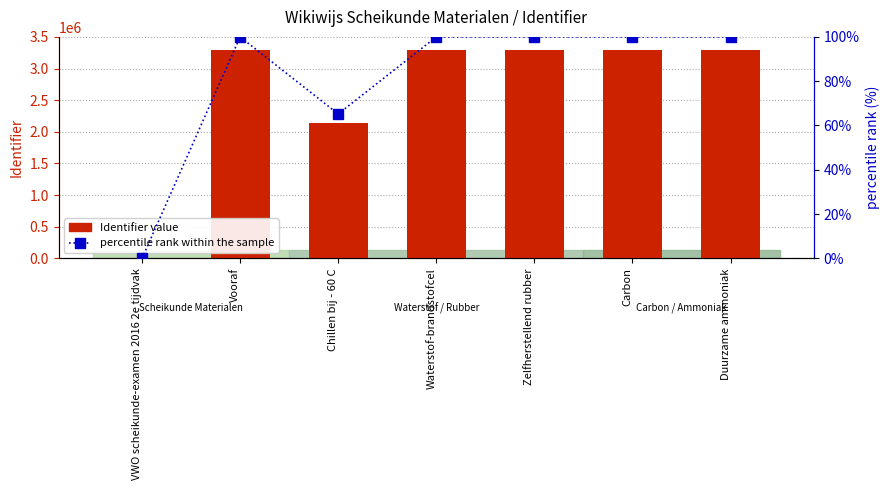

The value of Identifier at Vooraf is 3288903.0. True or false?

True